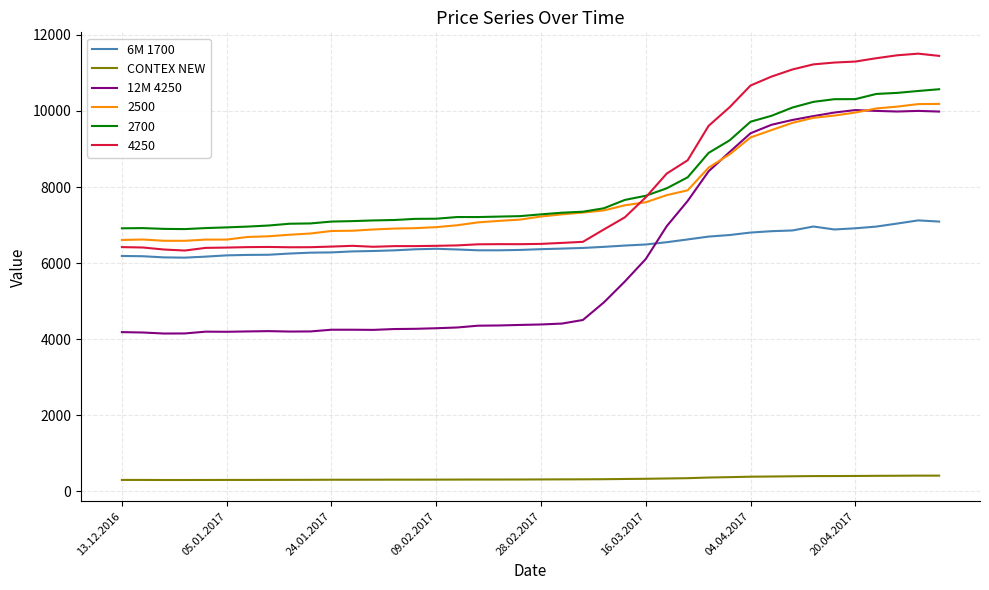

What is the maximum value for 2500?

10186